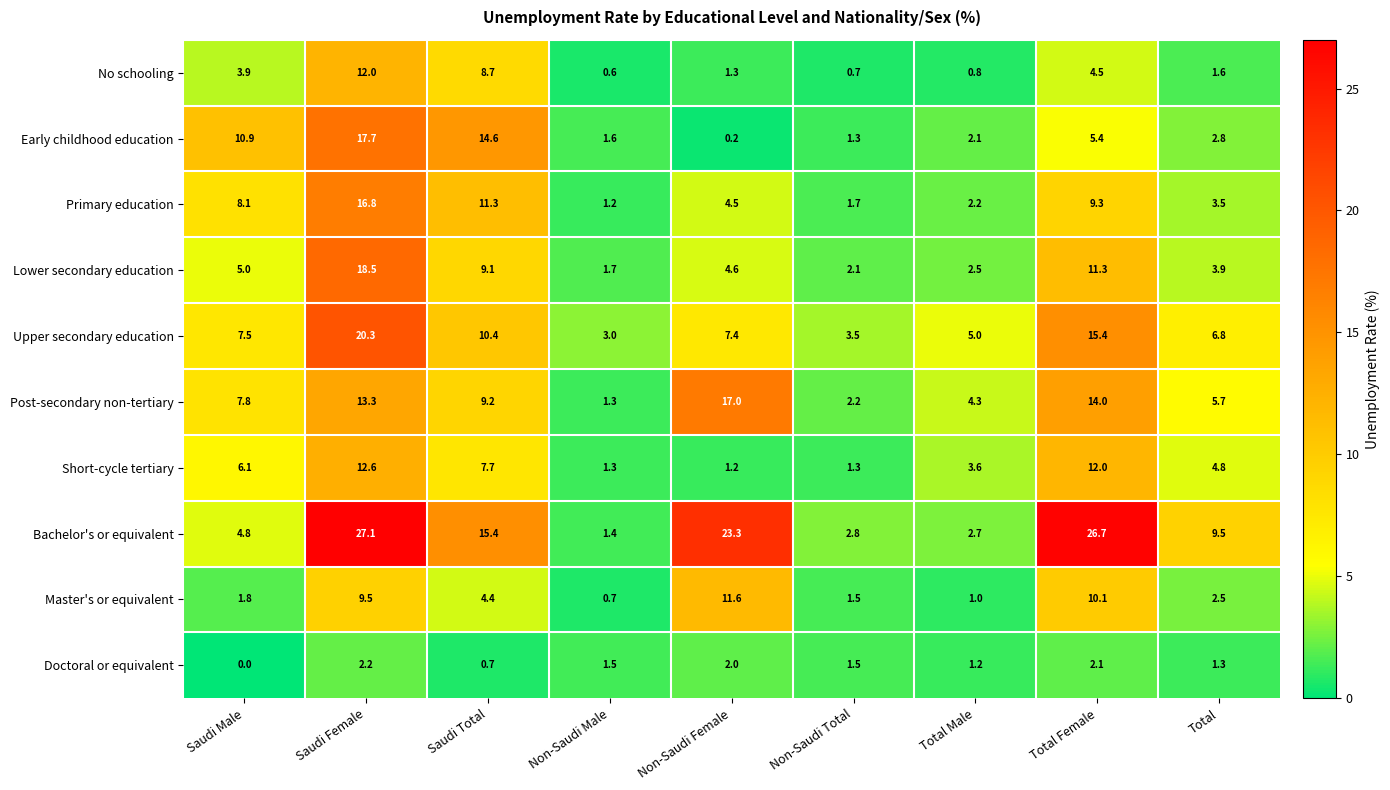

Read the Early childhood education value at Non-Saudi Male.

1.6